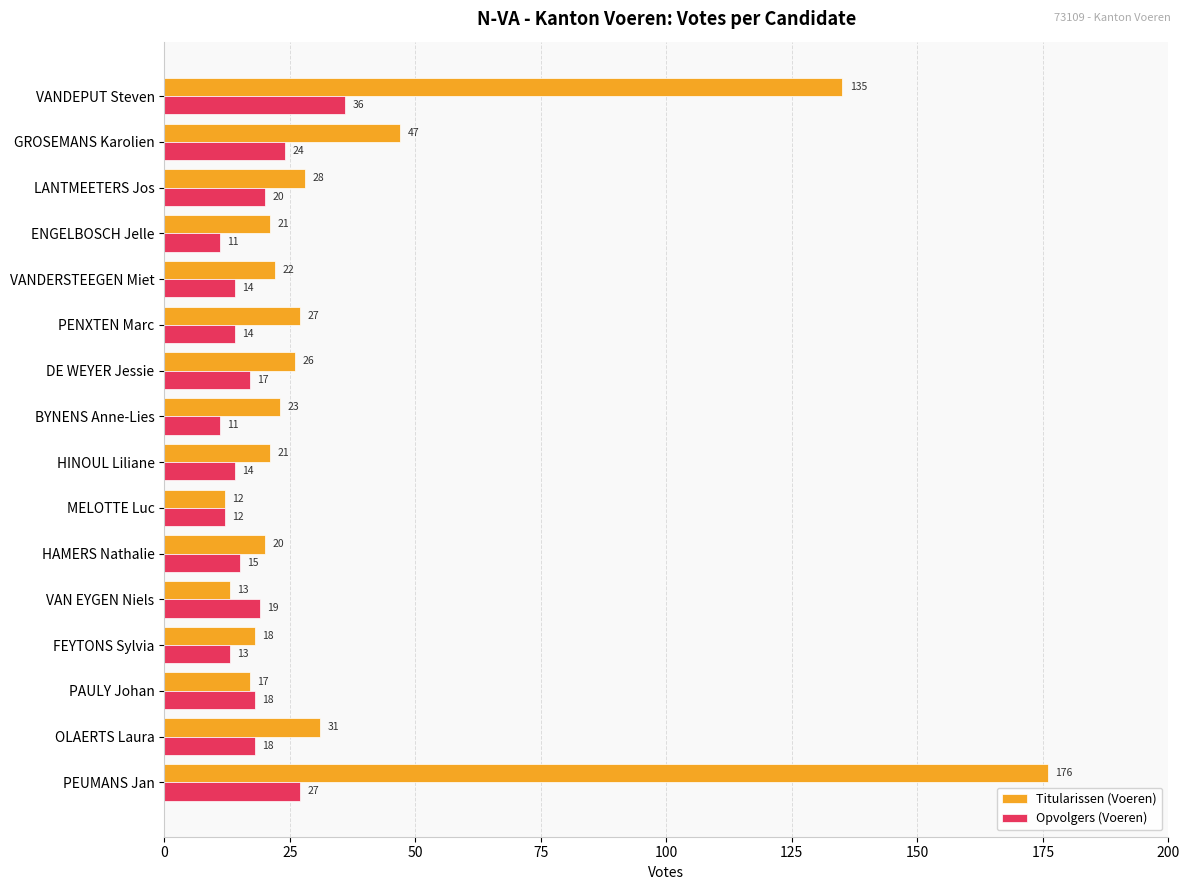

What is the difference between the second highest and second lowest values in the Opvolgers (Voeren) series?

16